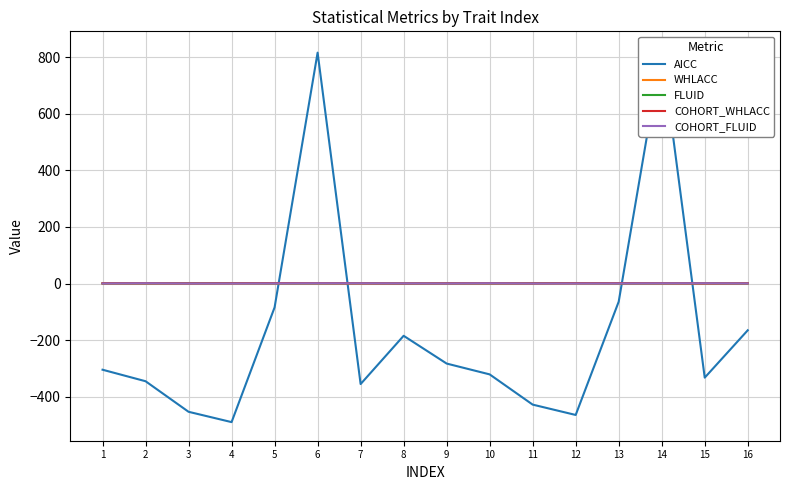

How many lines are shown in the chart?

5